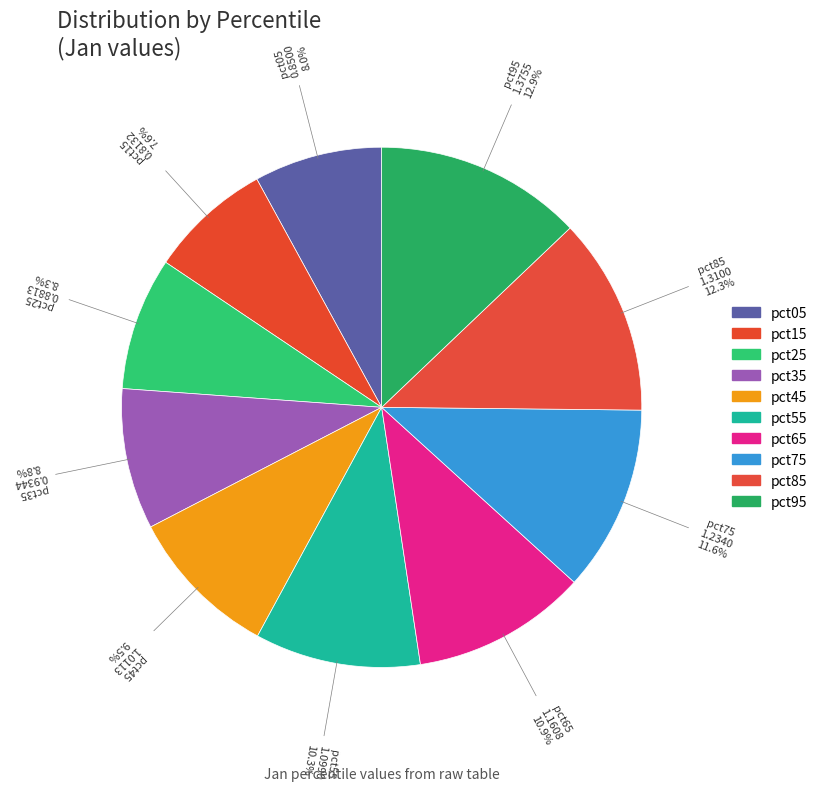

Which category has the biggest portion of the pie?

pct95